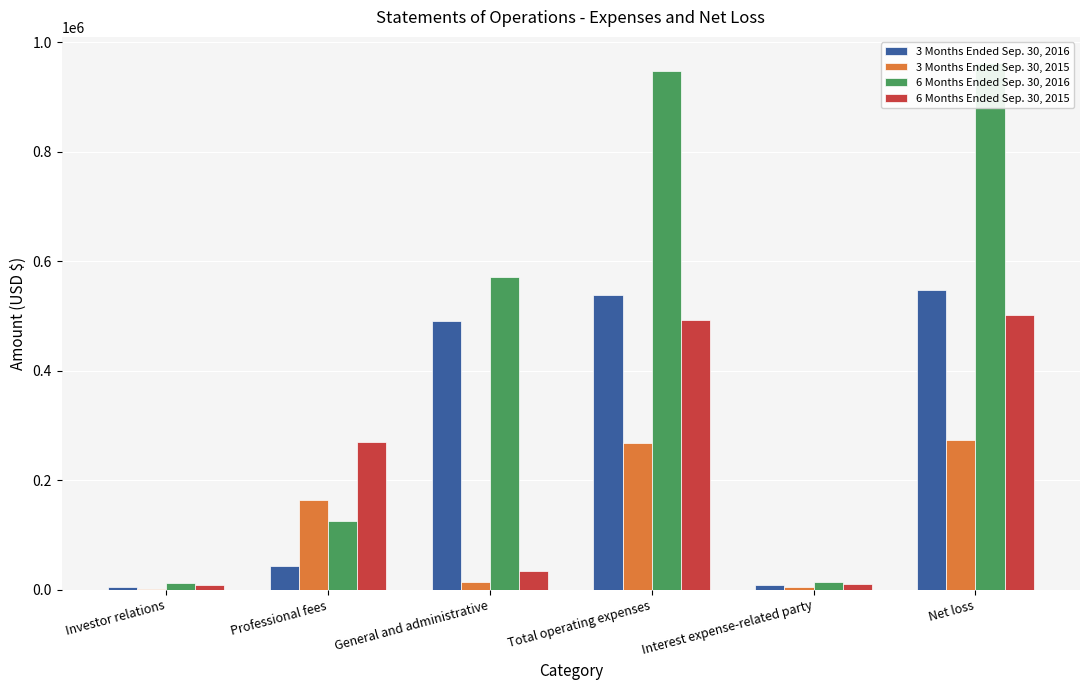

Reading left to right, what are all the values shown in this chart?

3 Months Ended Sep. 30, 2016: Investor relations=5132	Professional fees=43099	General and administrative=489973	Total operating expenses=538204	Interest expense-related party=8611	Net loss=546815
3 Months Ended Sep. 30, 2015: Investor relations=766	Professional fees=163790	General and administrative=14163	Total operating expenses=268719	Interest expense-related party=5064	Net loss=273783
6 Months Ended Sep. 30, 2016: Investor relations=11757	Professional fees=124594	General and administrative=570756	Total operating expenses=947107	Interest expense-related party=14640	Net loss=961747
6 Months Ended Sep. 30, 2015: Investor relations=8805	Professional fees=270340	General and administrative=33512	Total operating expenses=492657	Interest expense-related party=9732	Net loss=502389